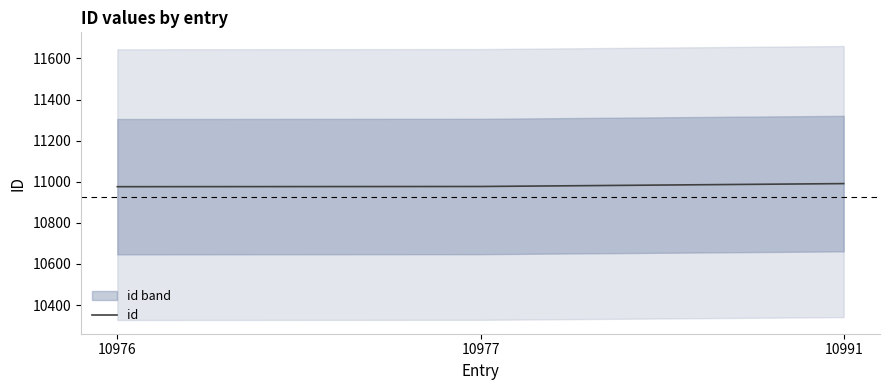

List the labels in order of value, largest first.

10991, 10977, 10976